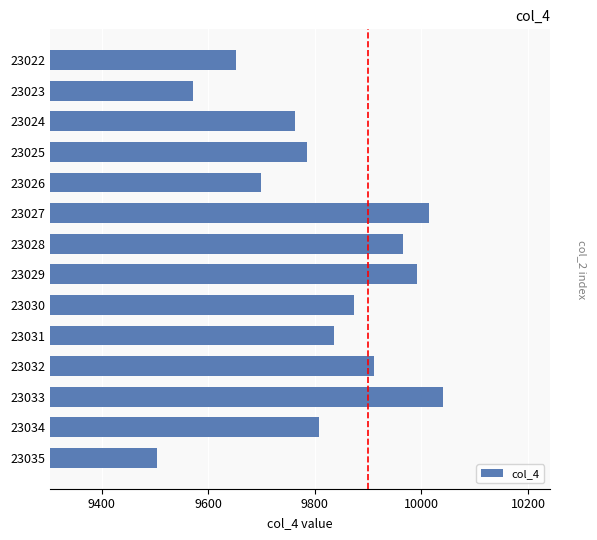

What is the greatest value displayed?

10041